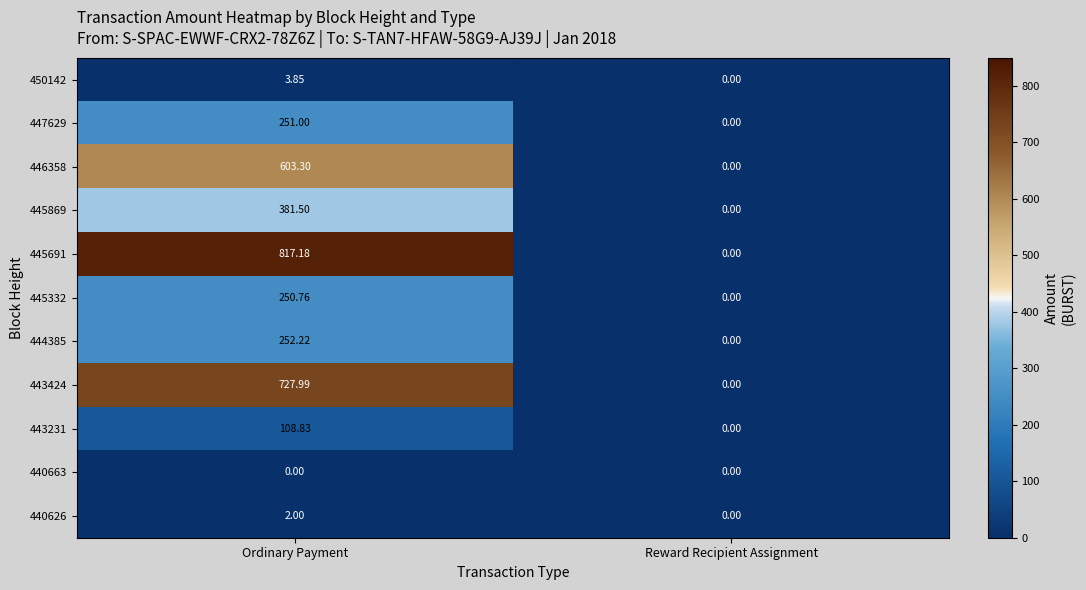

Is the value of 444385 at Reward Recipient Assignment greater than the value of 450142 at Ordinary Payment?

No